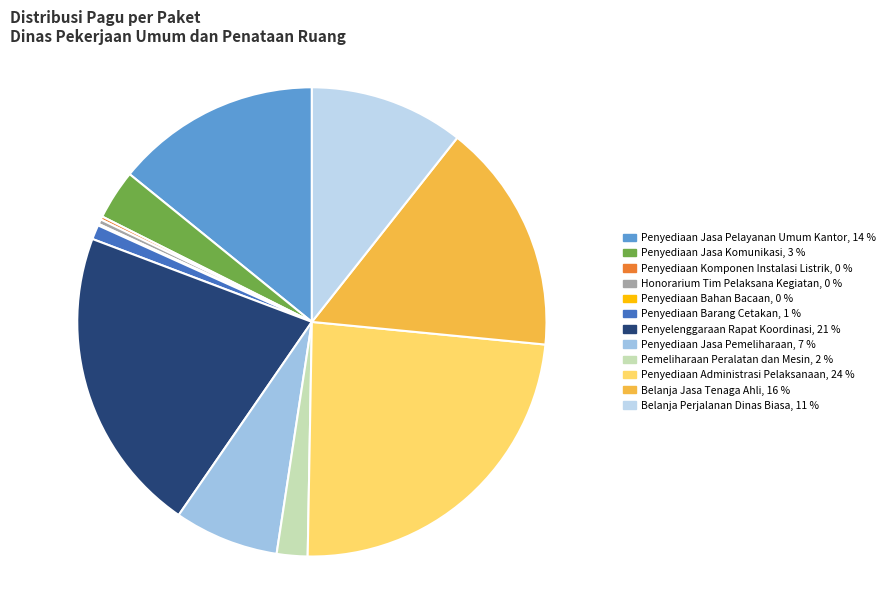

Does Belanja Perjalanan Dinas Biasa represent more than half of the total?

No